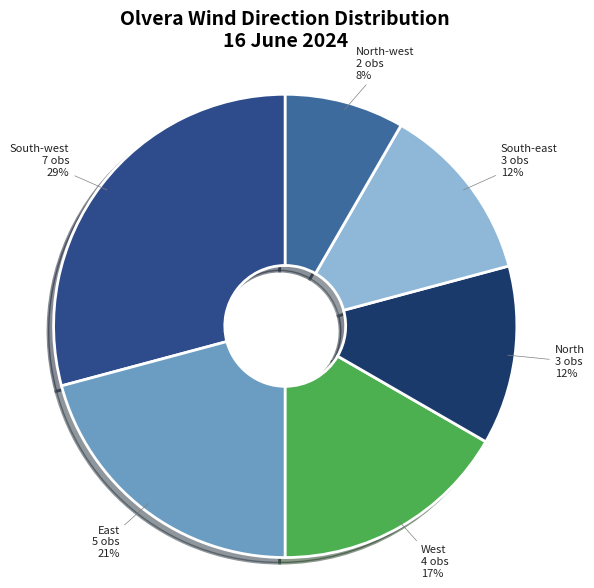

Which slice is the smallest?

North-west